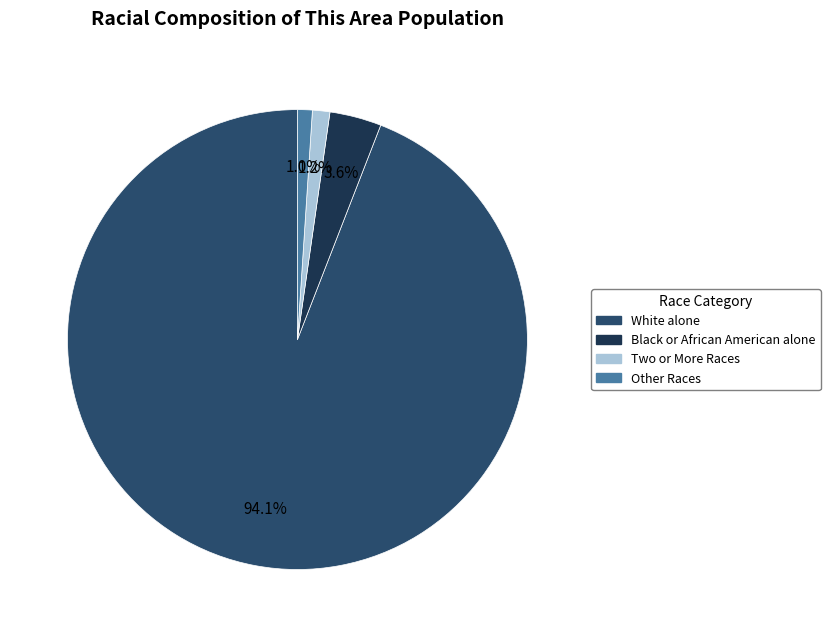

Is the sum of White alone and Other Races greater than half?

Yes